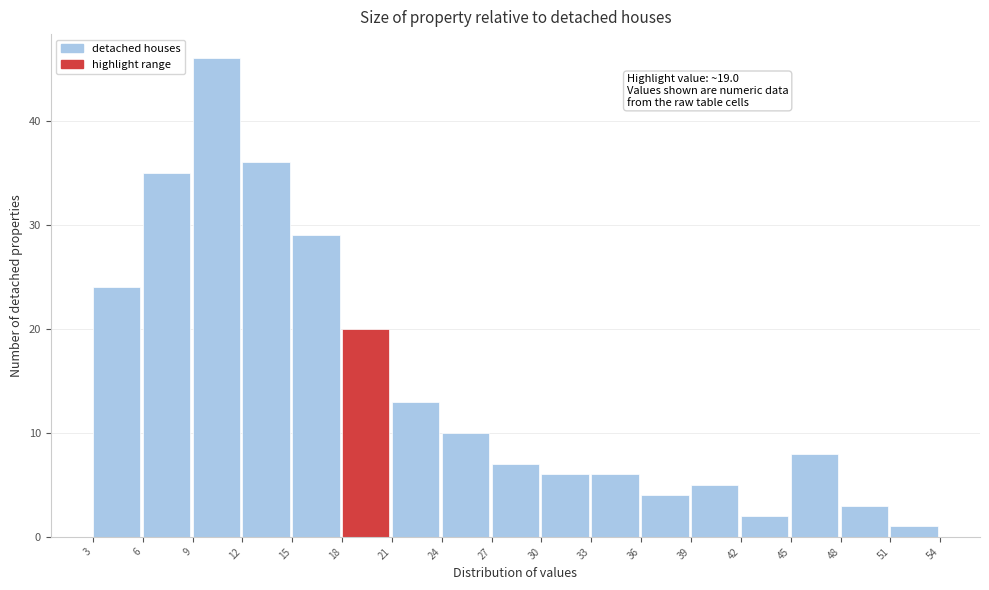

Which range on the x-axis has the tallest bar?

9 to 12